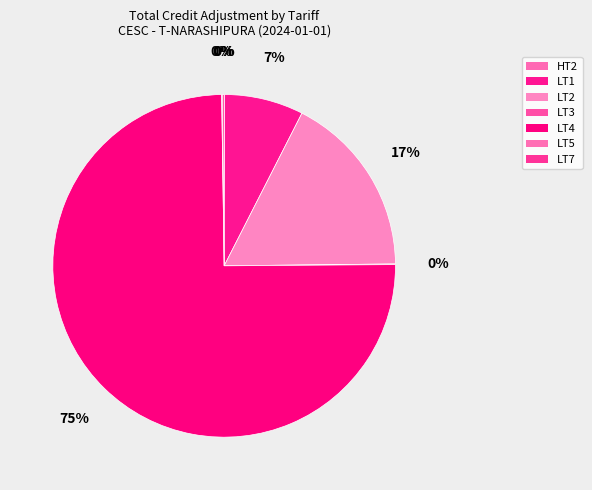

Which has a higher value, LT2 or LT1?

LT2